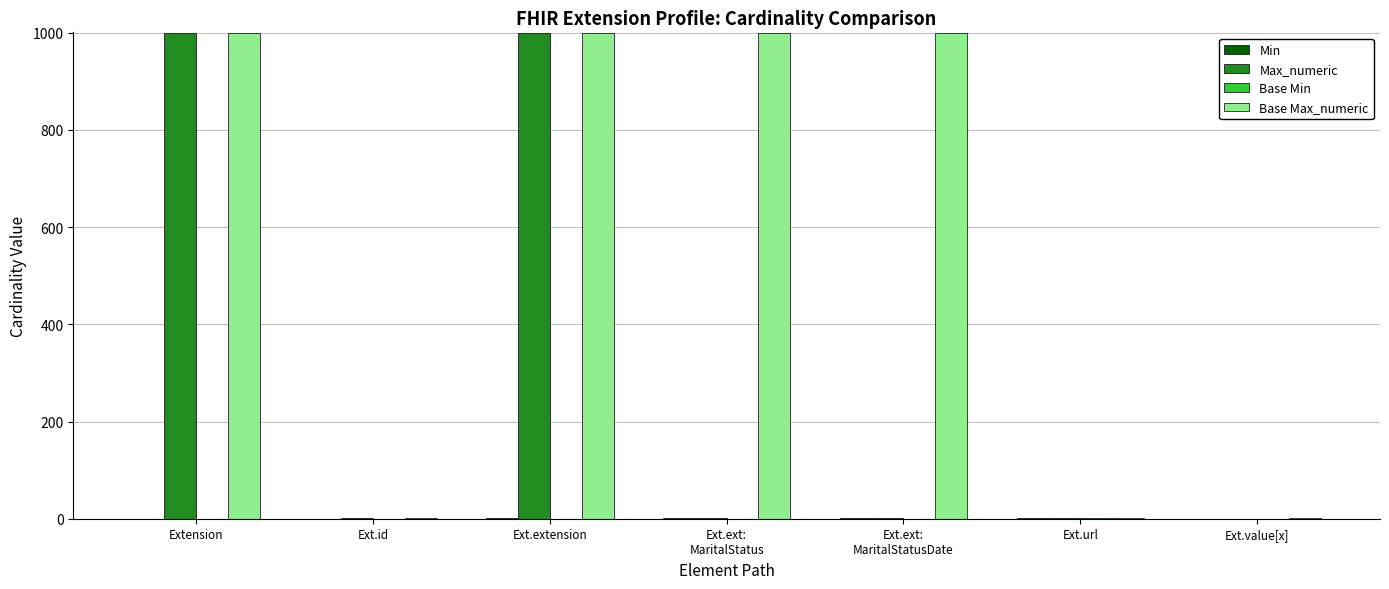

Which series has the largest total across all categories?

Base Max_numeric